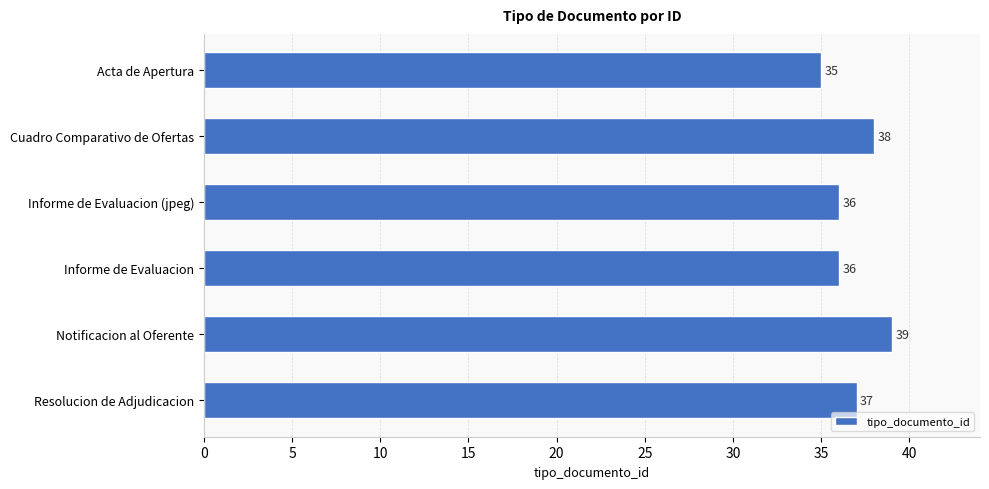

What is the label of the 5th bar from the top?

Notificacion al Oferente